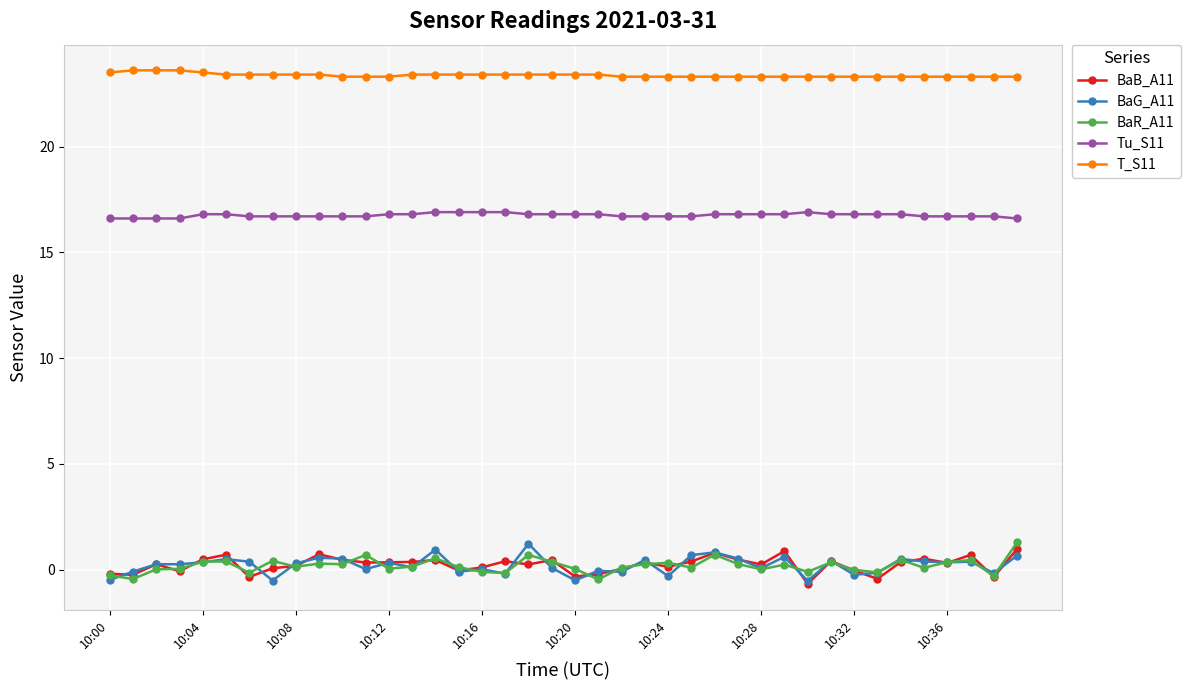

What is the highest value of the BaG_A11 series?

1.2